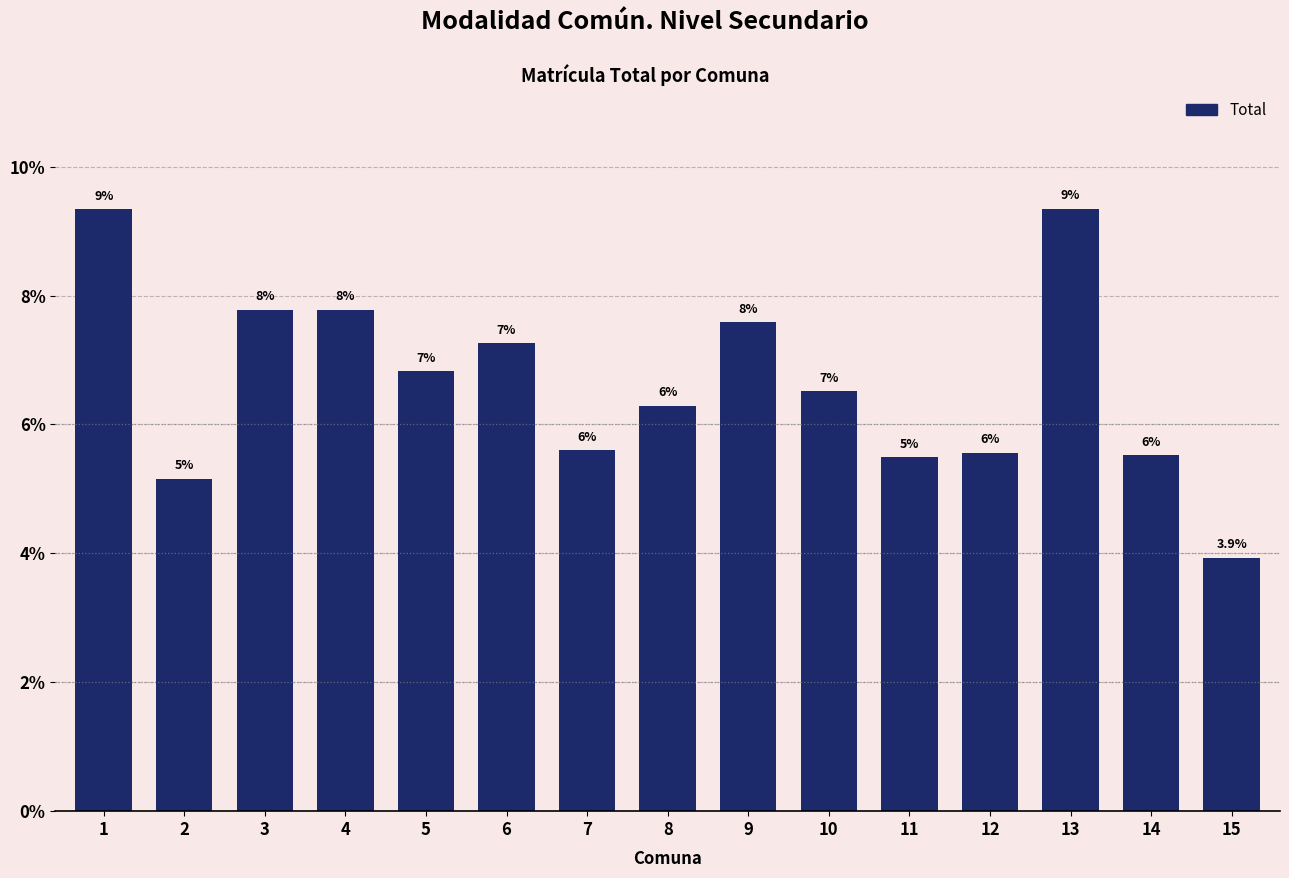

How many bars are there in total?

15